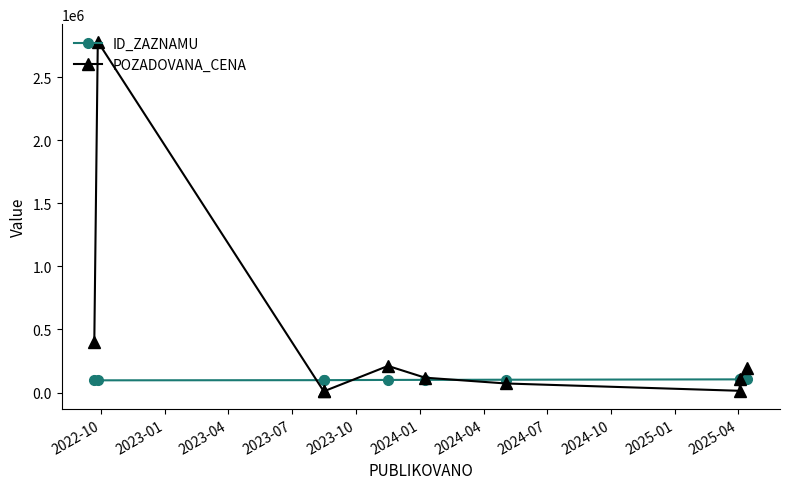

True or false: POZADOVANA_CENA and ID_ZAZNAMU cross at least once.

True